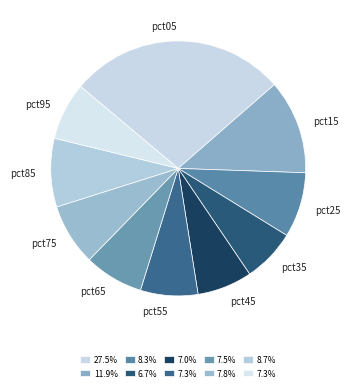

Is there any slice that represents more than half of the pie?

No